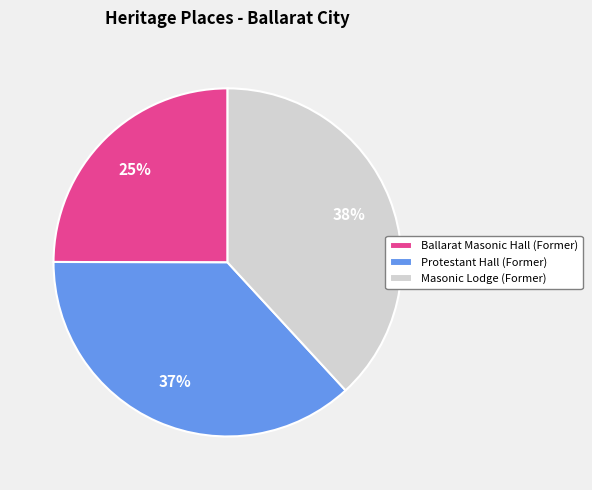

Is there a majority slice in this chart?

No